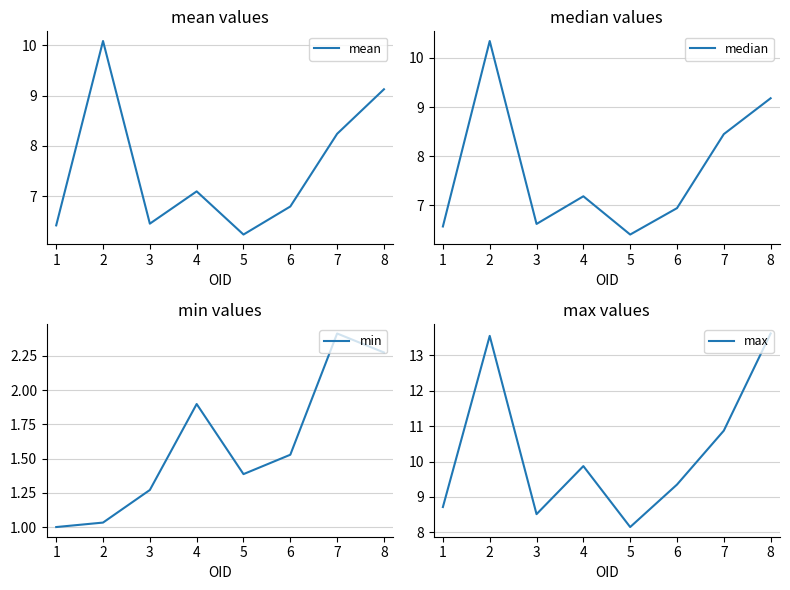

What is the average value of the min series?

1.6